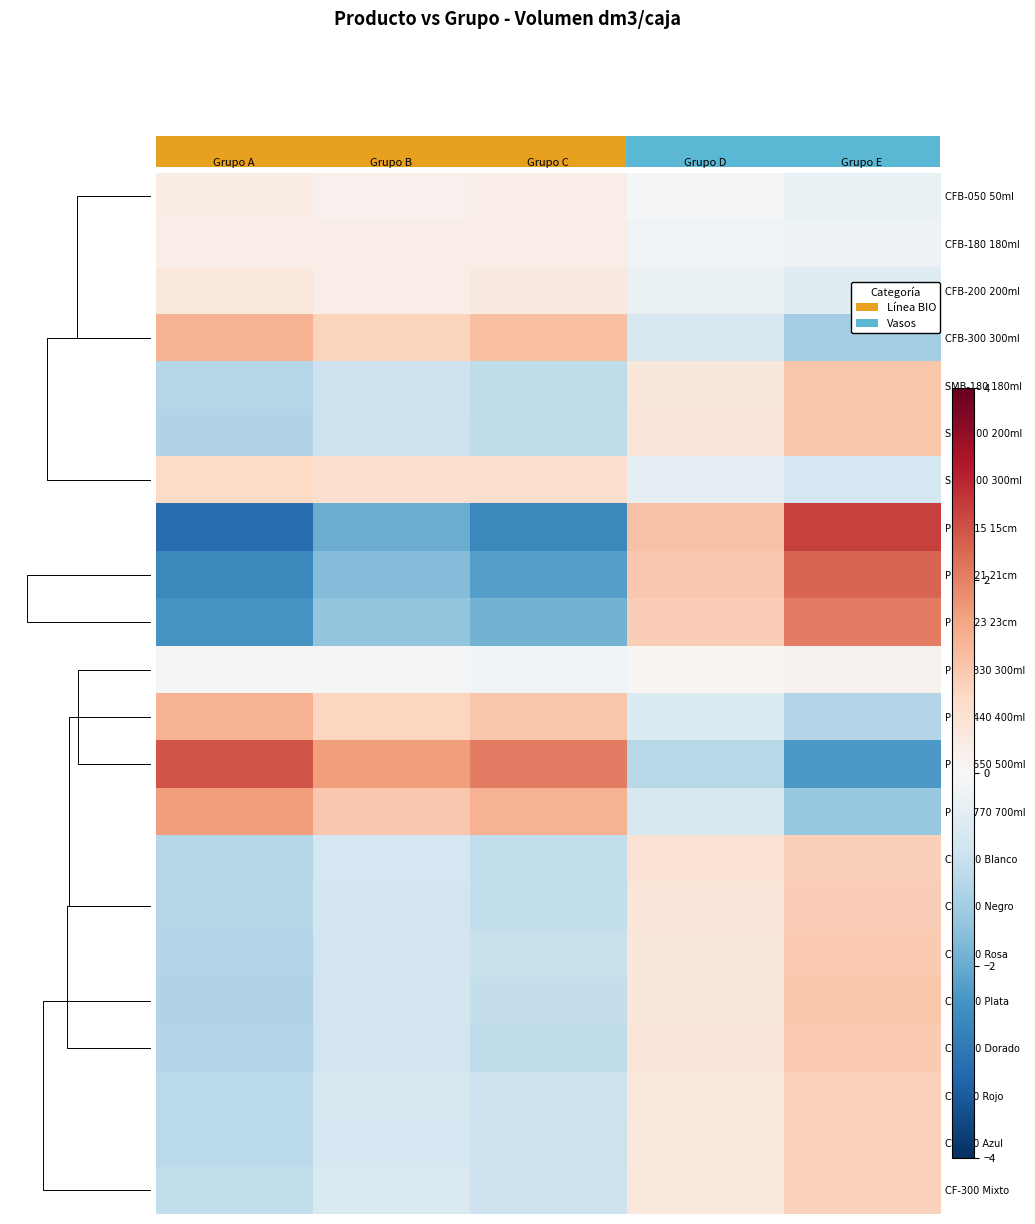

The value of CFB-180 180ml at Grupo C is 0.4. True or false?

False